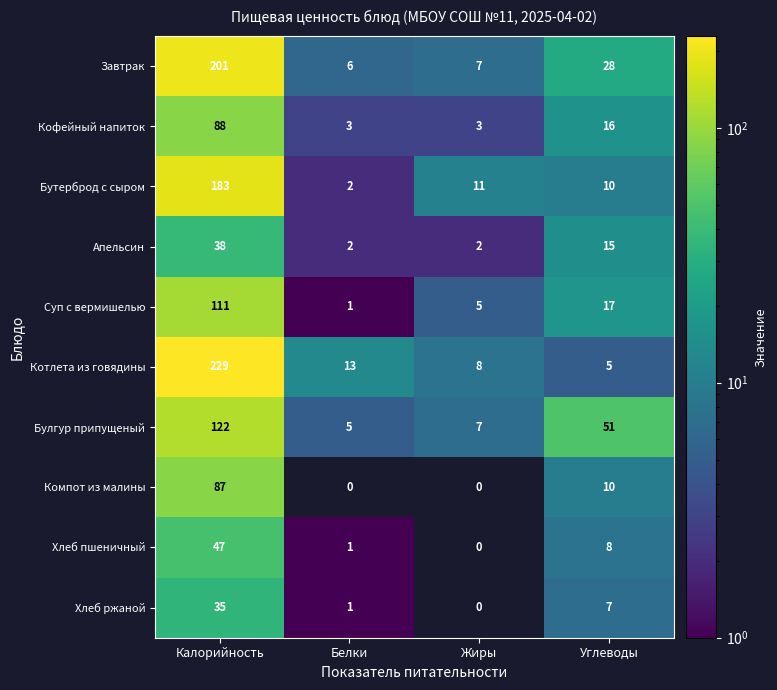

List the series in order of their peak value, highest first.

Котлета из говядины, Завтрак, Бутерброд с сыром, Булгур припущеный, Суп с вермишелью, Кофейный напиток, Компот из малины, Хлеб пшеничный, Апельсин, Хлеб ржаной